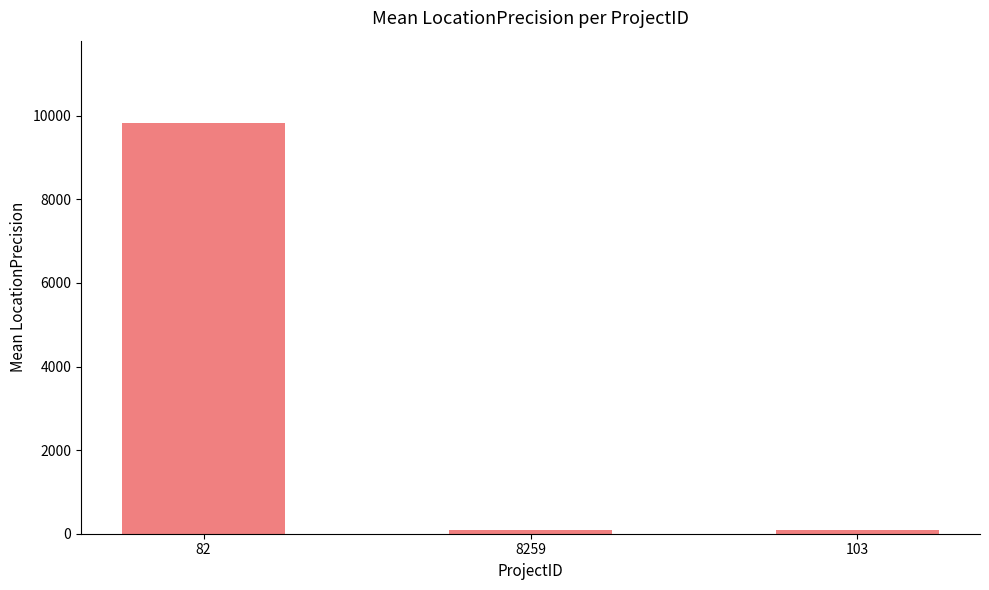

Are the bars grouped side by side (vs. stacked)?

No